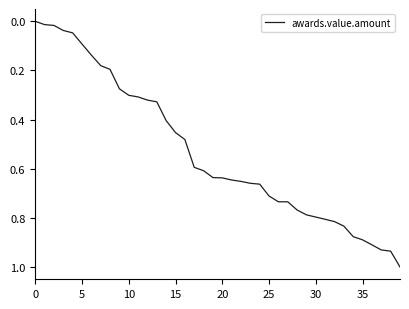

What is the difference between the maximum and minimum values?

1.0